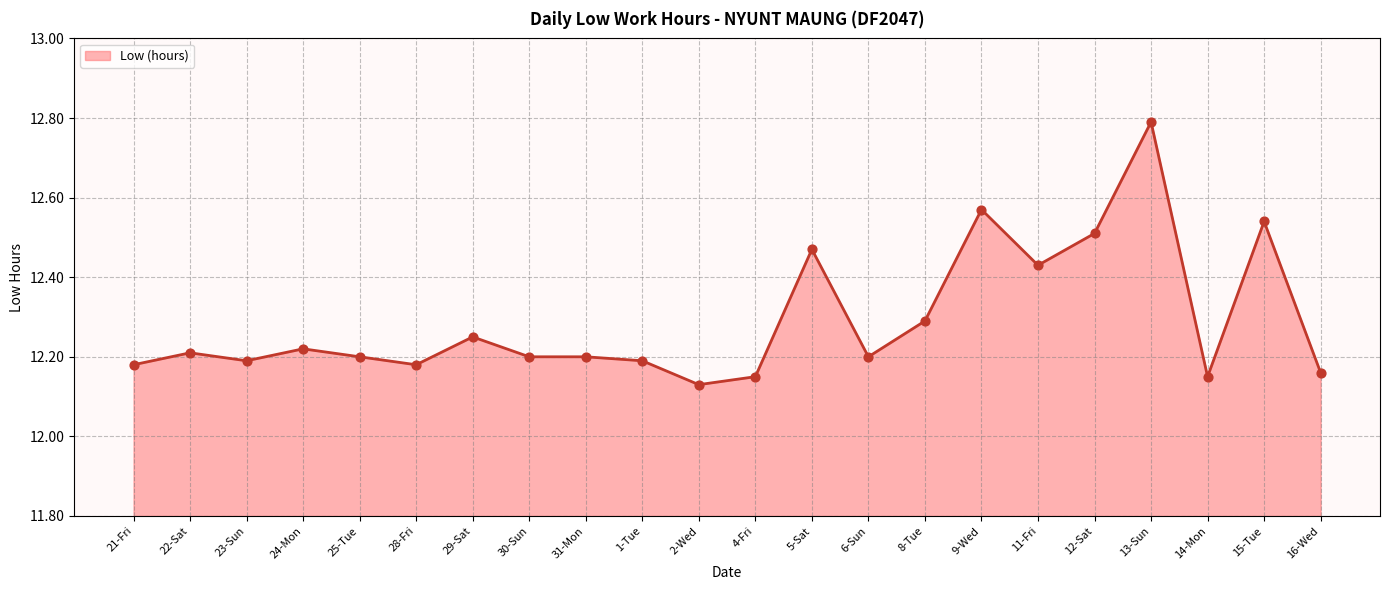

What is the change in value from 2-Wed to 5-Sat?

+0.3